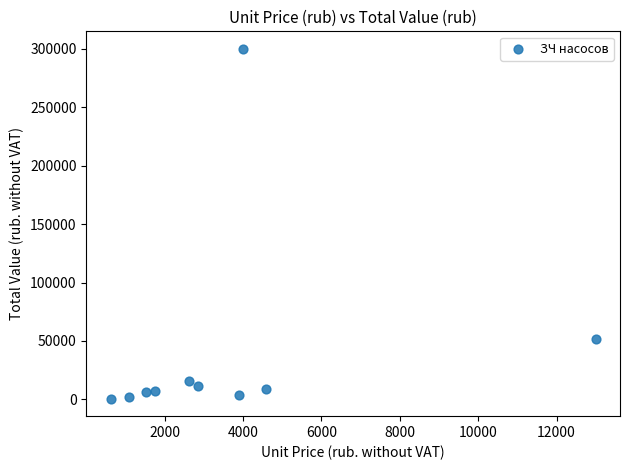

What Y value in the scatter plot is closest to 150309?

52000.0